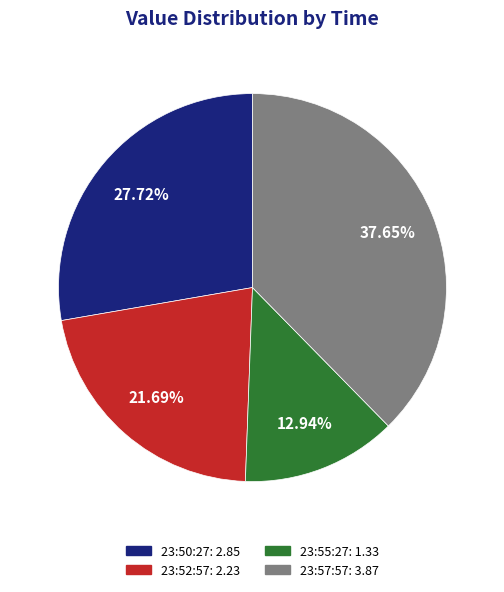

Does any single category account for the majority?

No